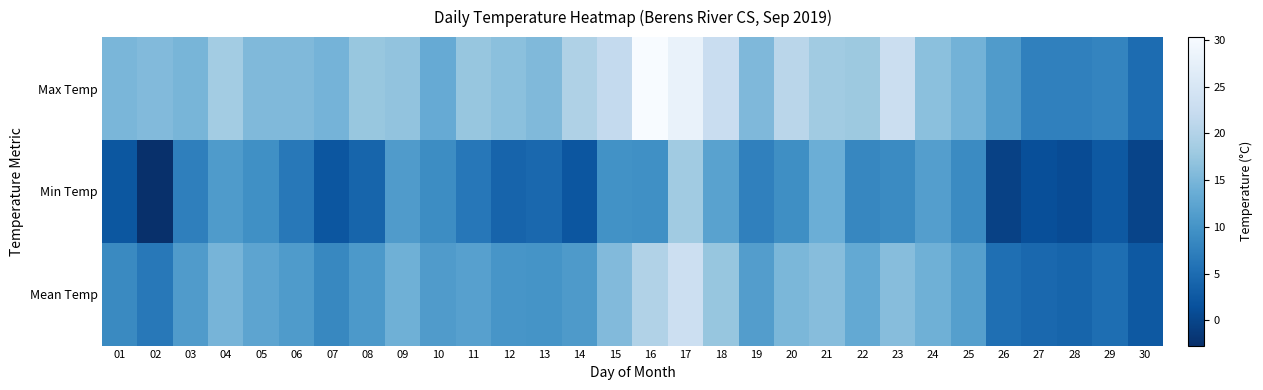

Reading left to right, extract all data points from this chart.

Max Temp: 01=15.0	02=15.7	03=14.9	04=18.5	05=15.5	06=15.5	07=14.7	08=17.5	09=16.9	10=13.4	11=17.3	12=16.5	13=15.6	14=19.7	15=21.8	16=30.3	17=28.1	18=22.6	19=15.4	20=20.8	21=18.3	22=17.8	23=23.0	24=16.5	25=14.5	26=11.1	27=7.6	28=7.5	29=8.0	30=5.0
Min Temp: 01=2.3	02=-2.7	03=7.4	04=11.0	05=9.5	06=6.5	07=2.1	08=4.1	09=11.2	10=9.1	11=6.4	12=4.0	13=4.4	14=2.1	15=9.7	16=9.5	17=18.3	18=12.0	19=7.5	20=9.4	21=13.8	22=8.3	23=8.9	24=11.6	25=8.9	26=-0.4	27=1.2	28=0.8	29=2.5	30=0.0
Mean Temp: 01=8.7	02=6.5	03=11.1	04=14.8	05=12.5	06=11.0	07=8.4	08=10.8	09=14.1	10=11.2	11=11.8	12=10.3	13=10.0	14=10.9	15=15.7	16=19.9	17=23.2	18=17.3	19=11.4	20=15.1	21=16.1	22=13.1	23=16.0	24=14.1	25=11.7	26=5.3	27=4.4	28=4.1	29=5.2	30=2.5